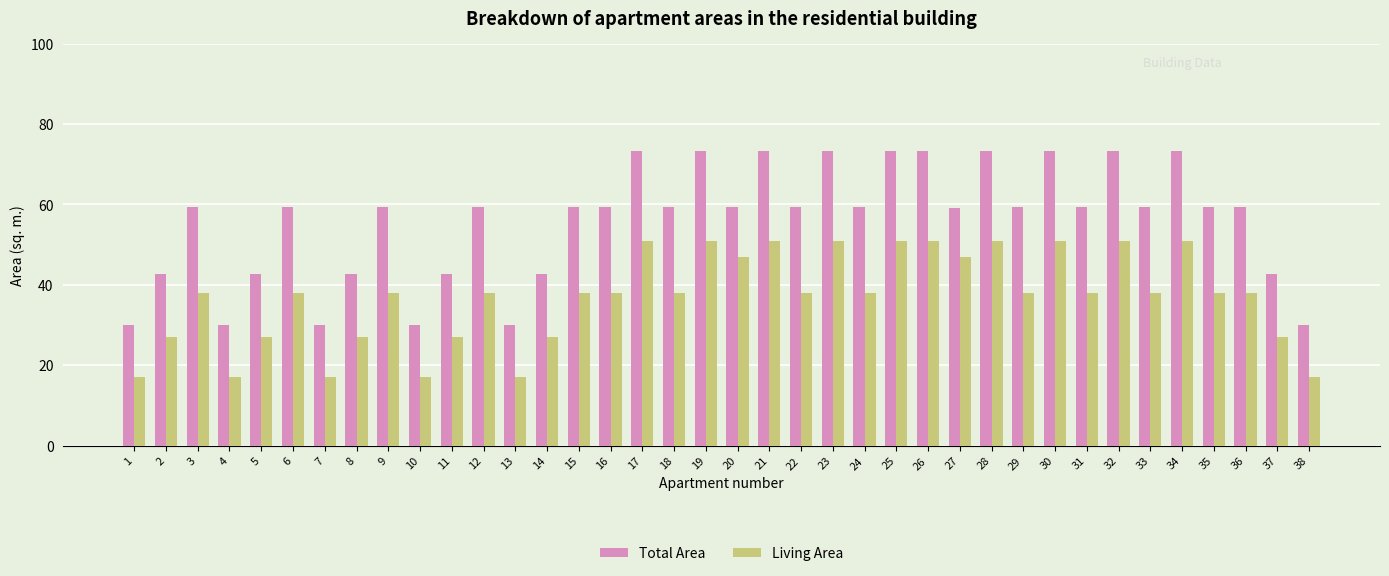

What are all the series names shown in the legend?

Total Area, Living Area